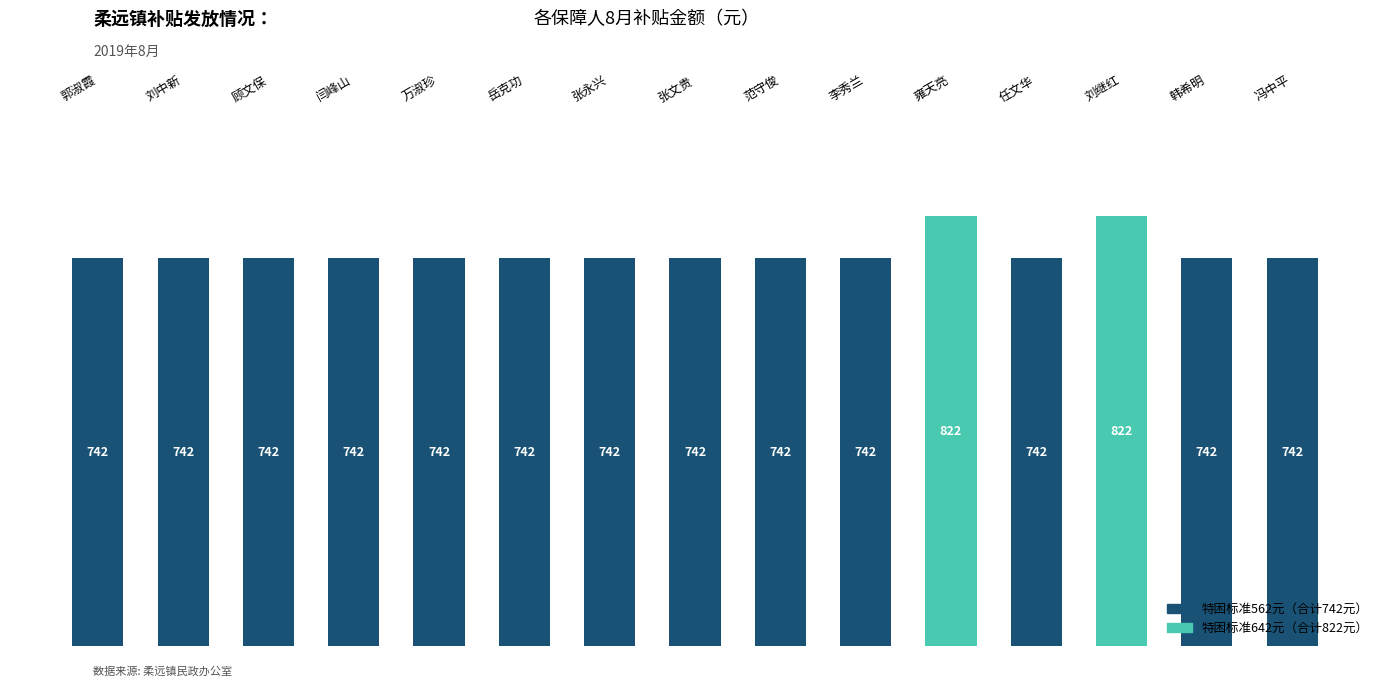

What position from the left is 顾文保?

3